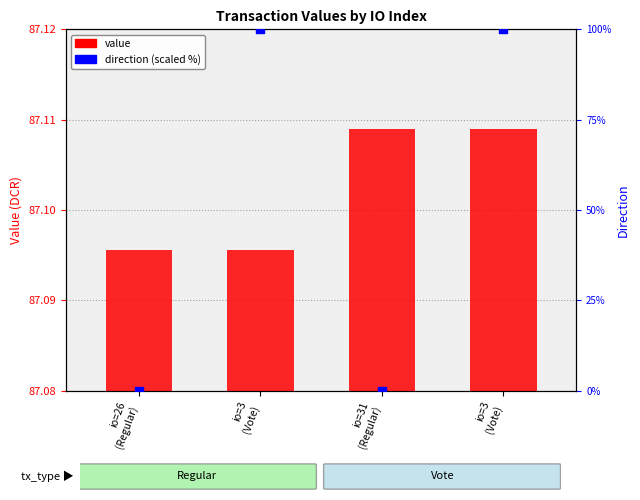

Which series reaches the minimum Y coordinate?

direction (scaled)